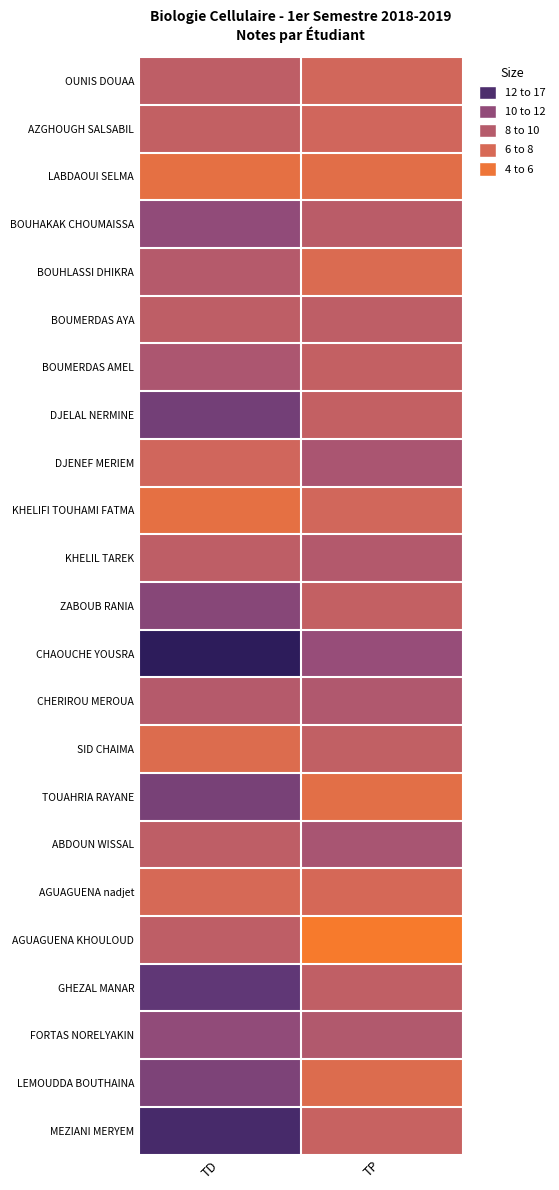

Which series has the largest total across all categories?

CHAOUCHE YOUSRA